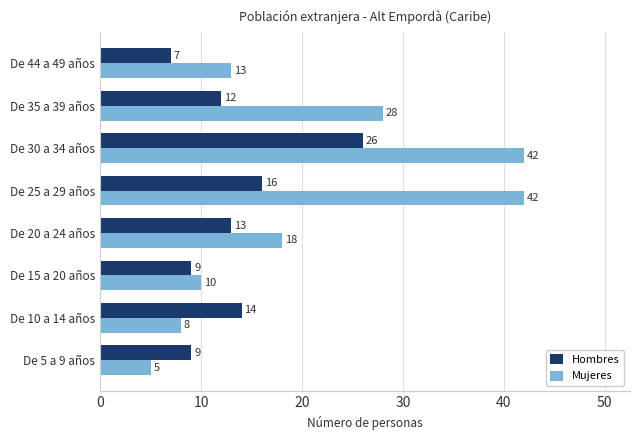

What are all the series names shown in the legend?

Hombres, Mujeres